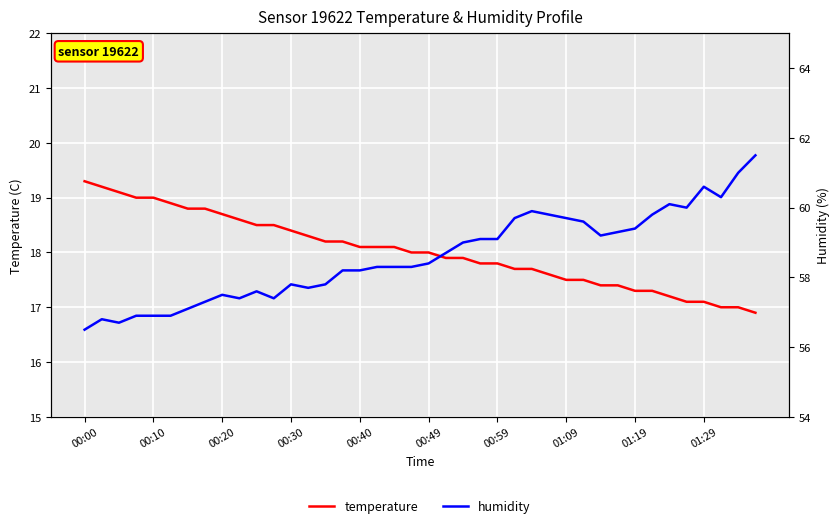

The value of temperature at 00:40 is 24.0. True or false?

False